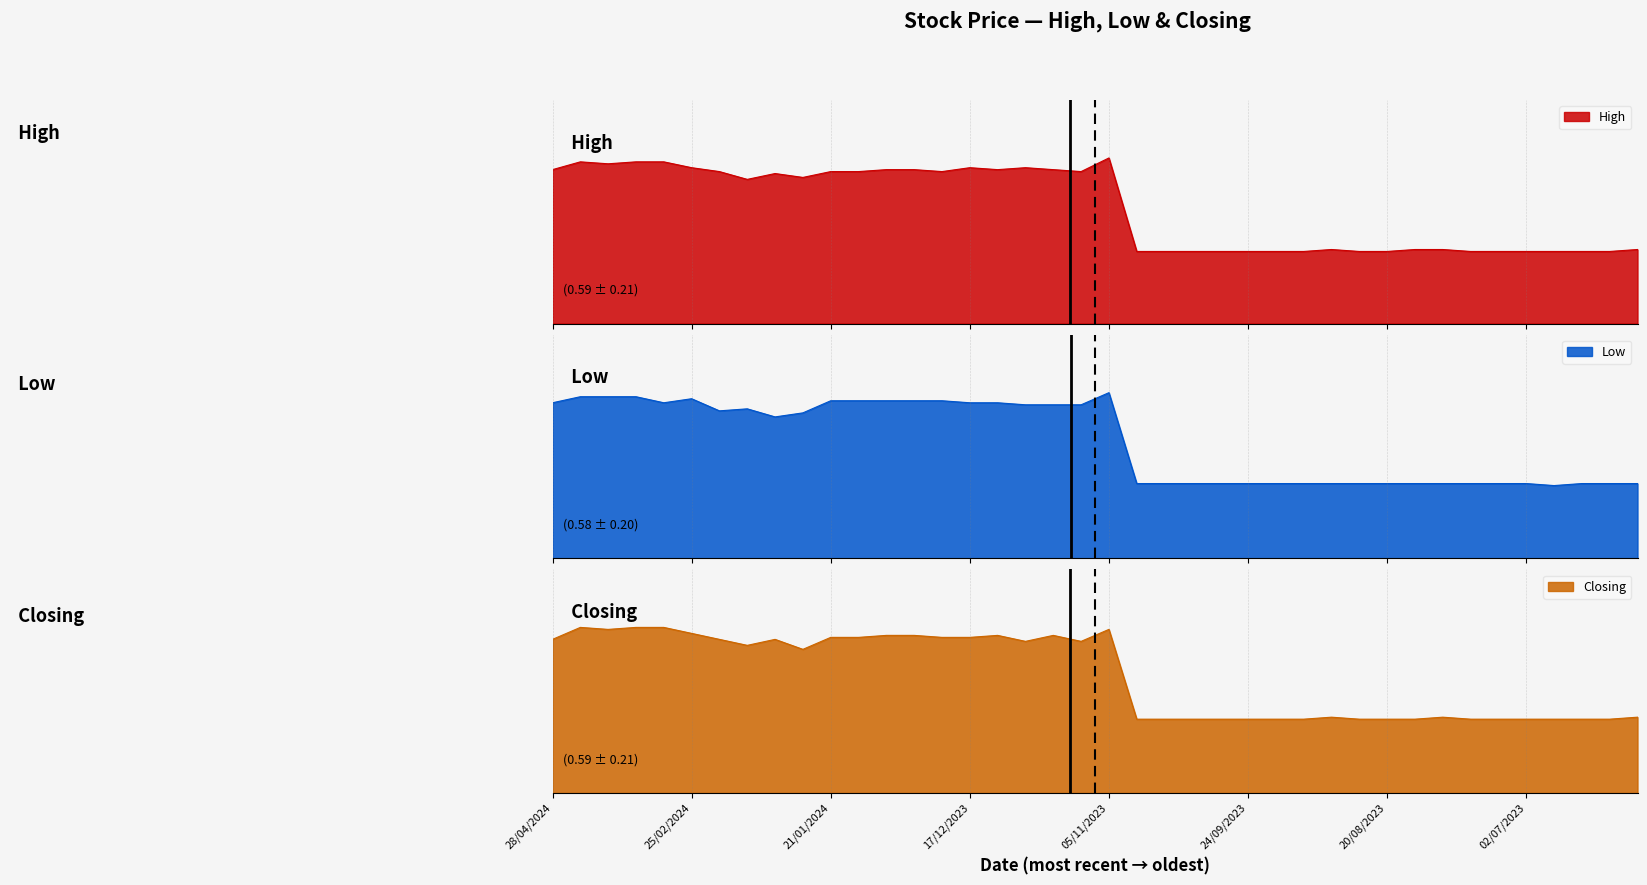

True or false: High and Low intersect in this chart.

False